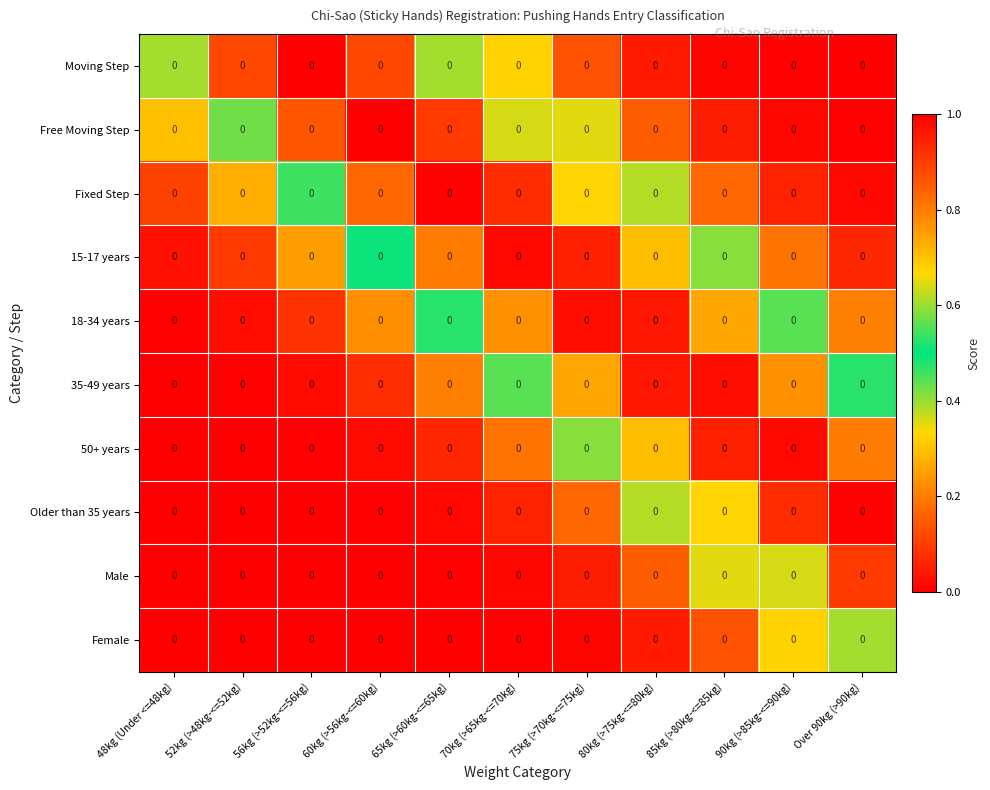

What is the sum of all Free Moving Step values?

4.8